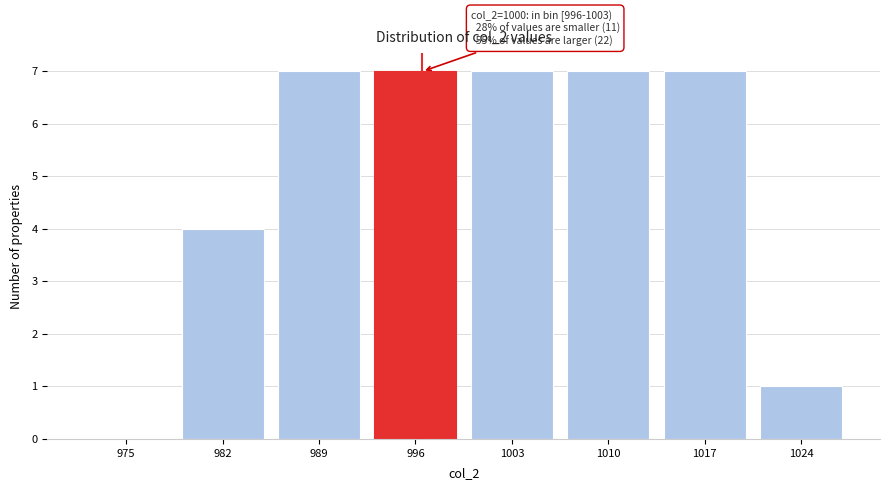

Reading left to right, extract all data points from this chart.

975=0	982=4	989=7	996=7	1003=7	1010=7	1017=7	1024=1